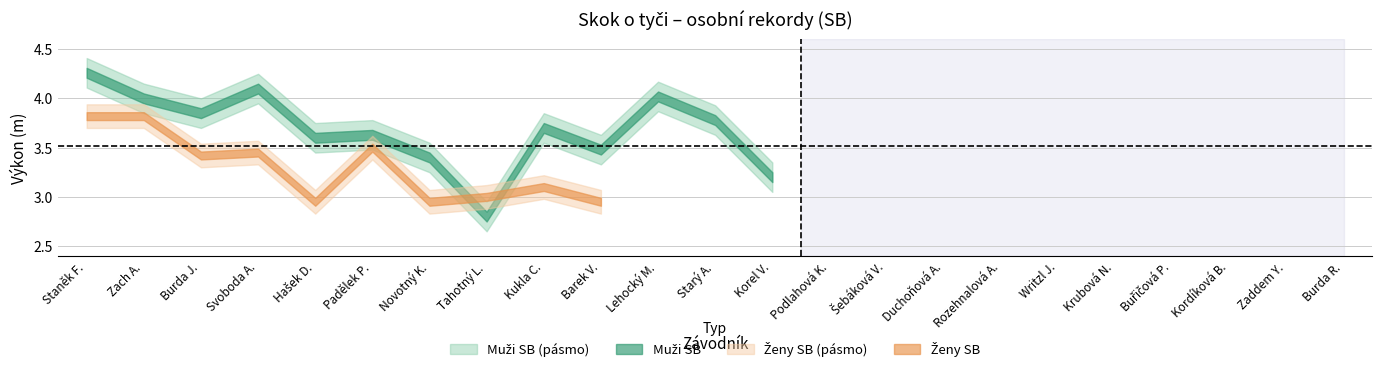

What is the total value across all series at 12?

3.2